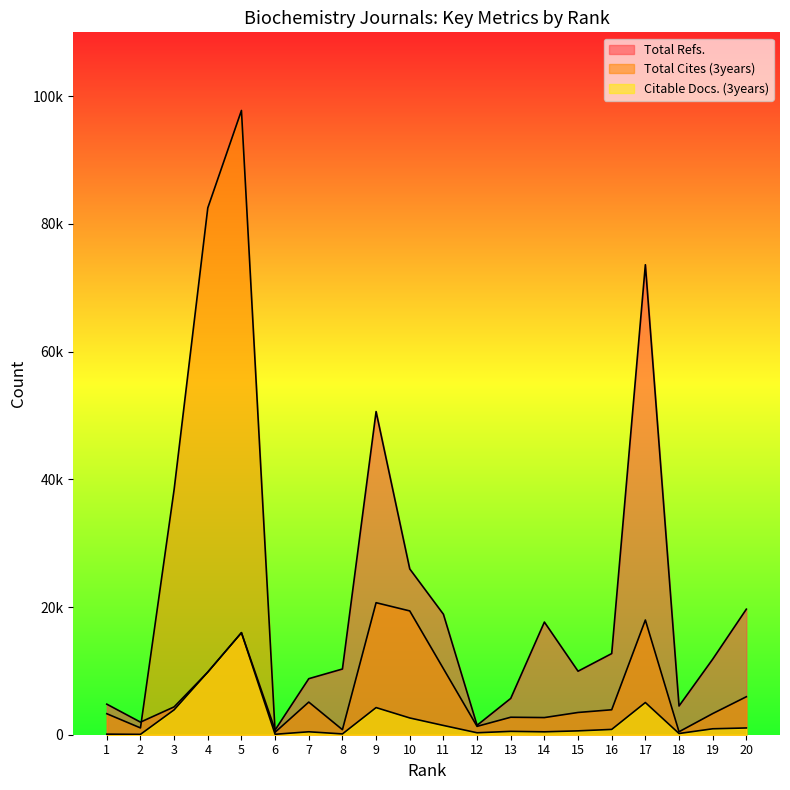

Where is the first local maximum for Citable Docs. (3years)?

5